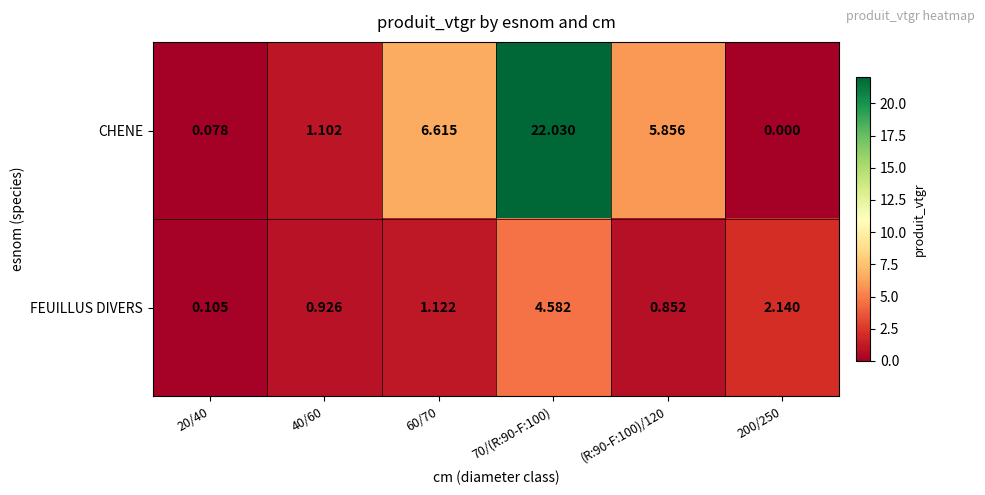

How many data points in CHENE are above 5?

3